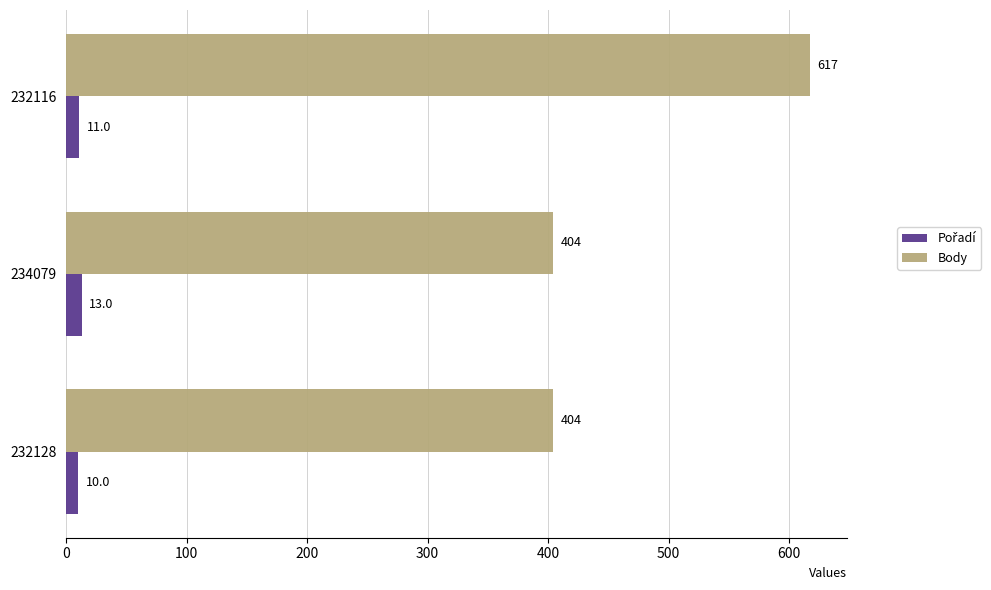

How many Body values are between 404 and 617?

3